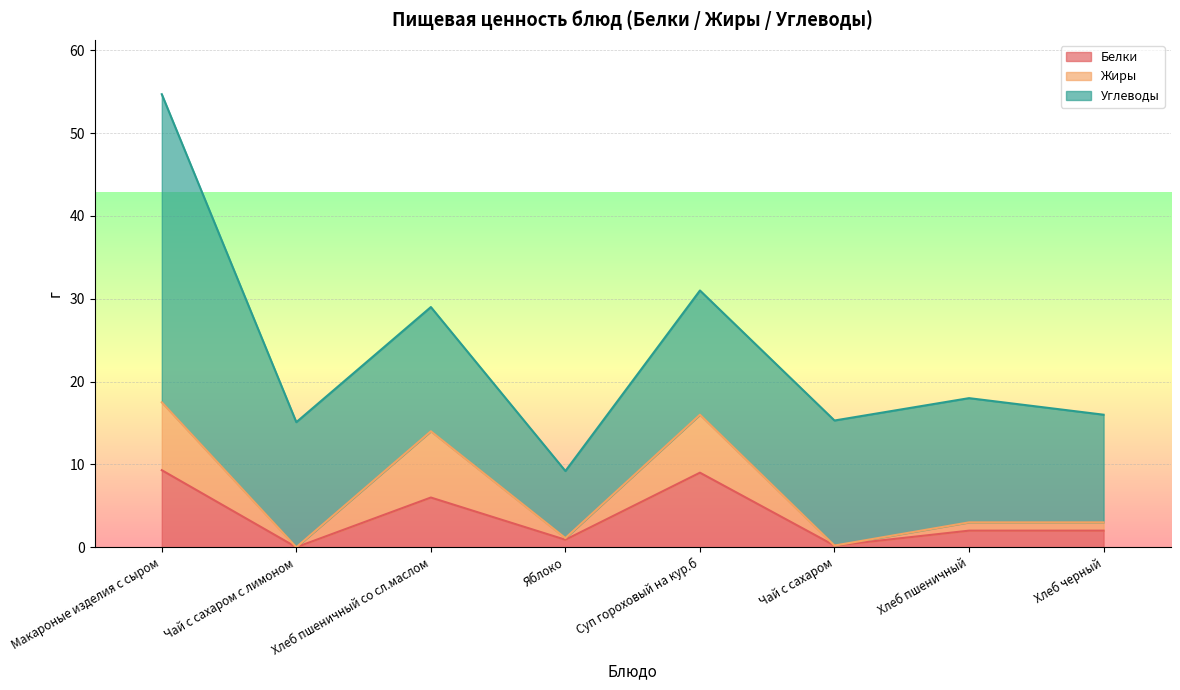

True or false: Жиры has more than 1 points higher than both neighbors.

True